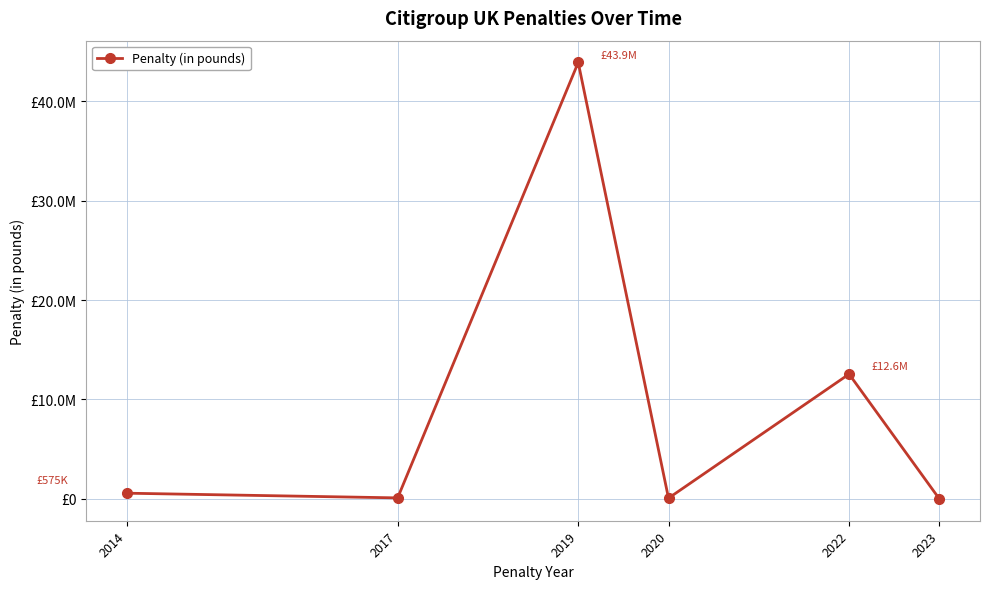

Rank the categories by value from highest to lowest.

2019, 2022, 2014, 2017, 2020, 2023